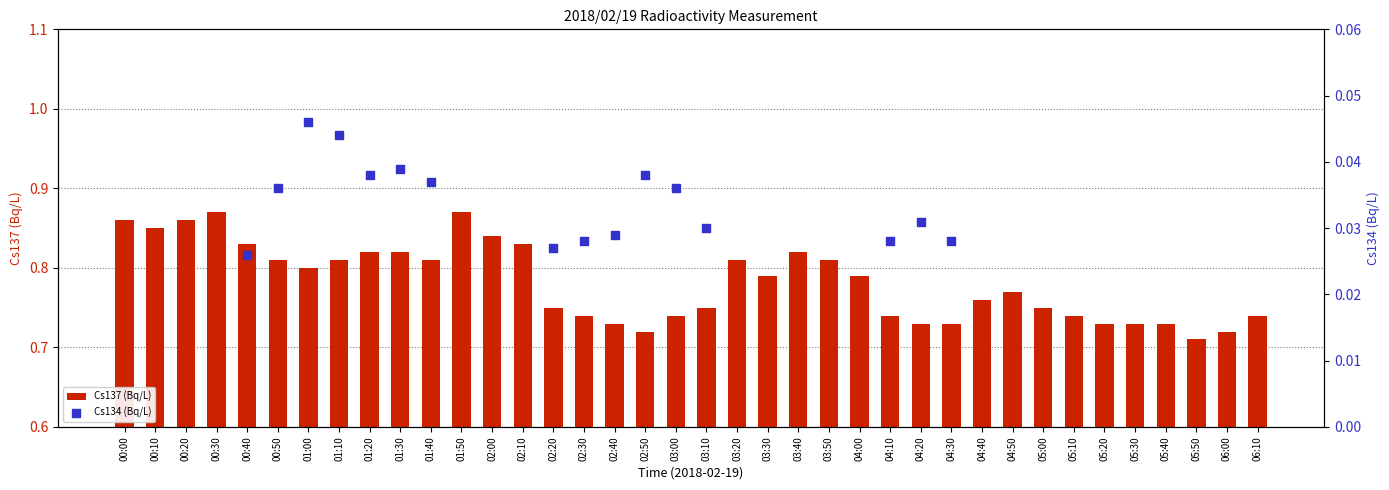

Which series has the largest total across all categories?

Cs137 (Bq/L)